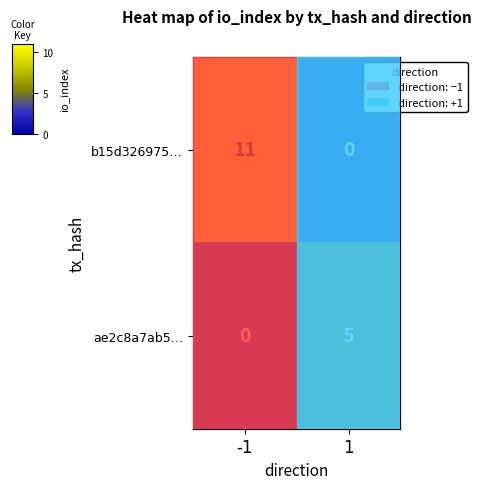

Between -1 and 1, which series saw the biggest shift?

b15d326975…